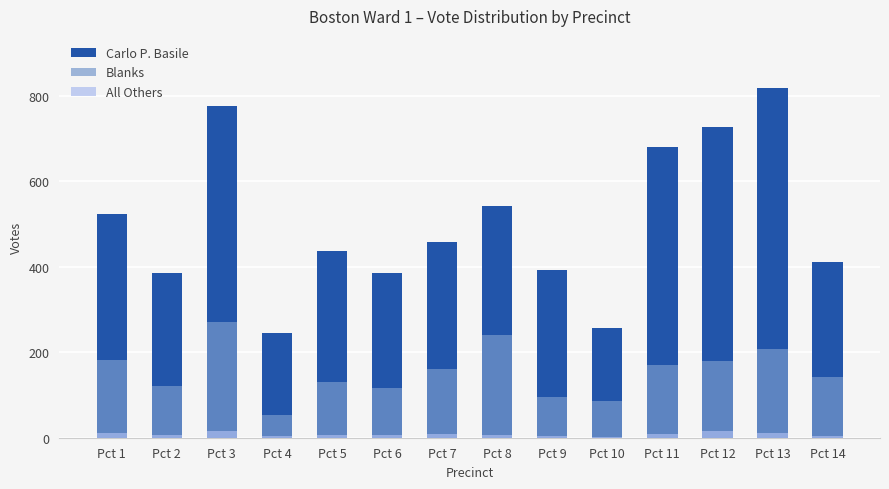

The Blanks series shows 41 at Pct 2. True or false?

False